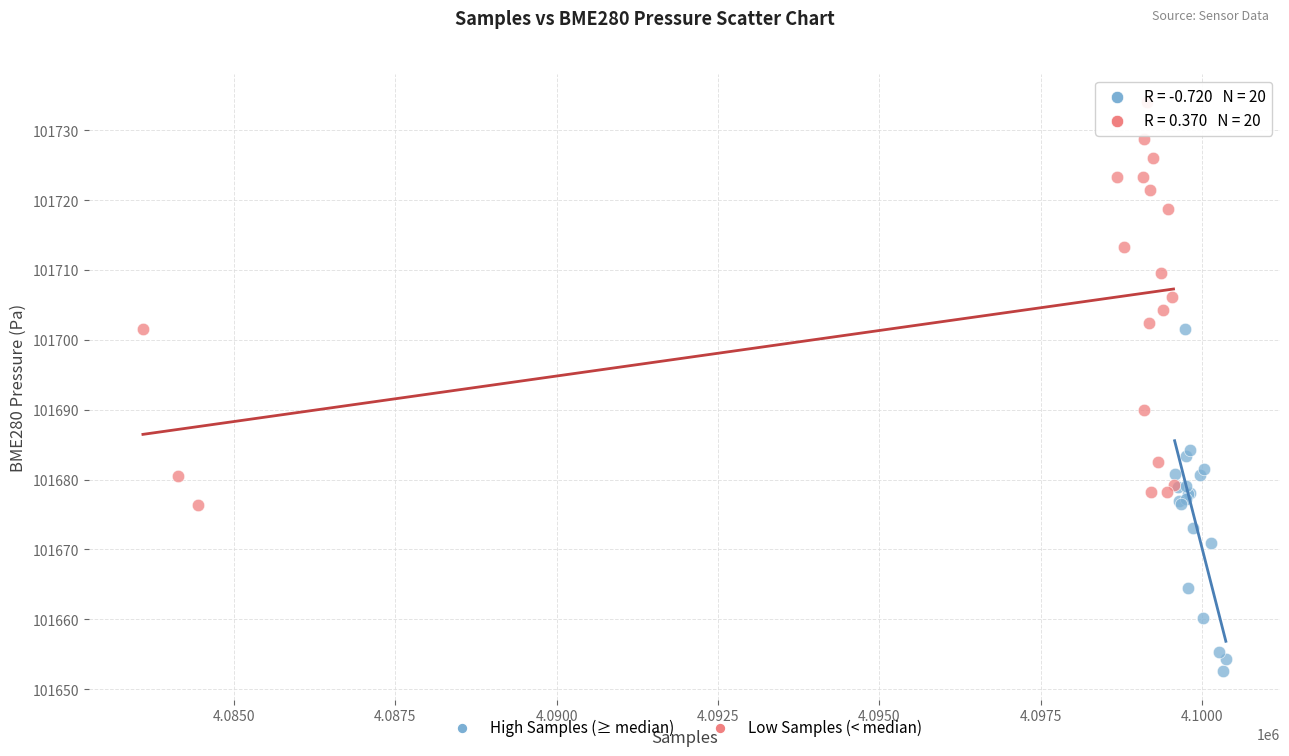

Which series reaches the maximum Y coordinate?

Low Samples (< median)